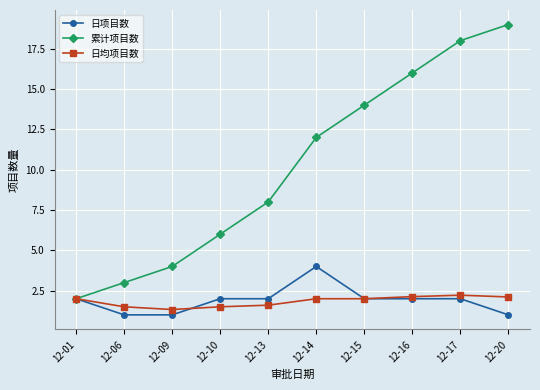

Which series has the largest range (max minus min)?

累计项目数